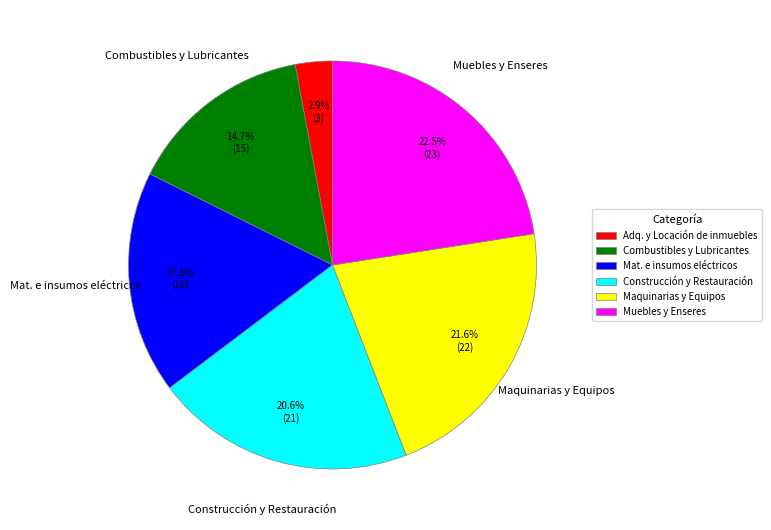

Count the number of slices in the pie.

6